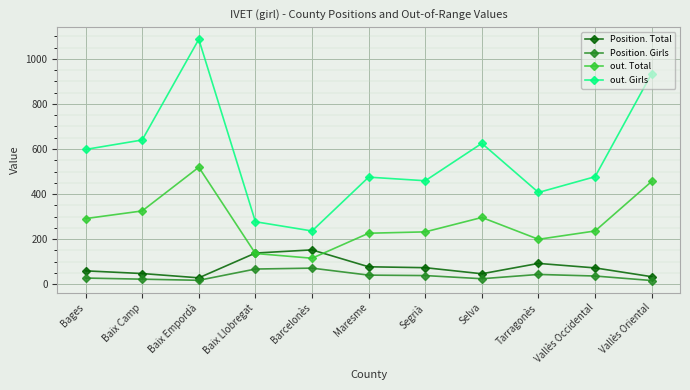

Where does the out. Total series first go above 236?

Bages